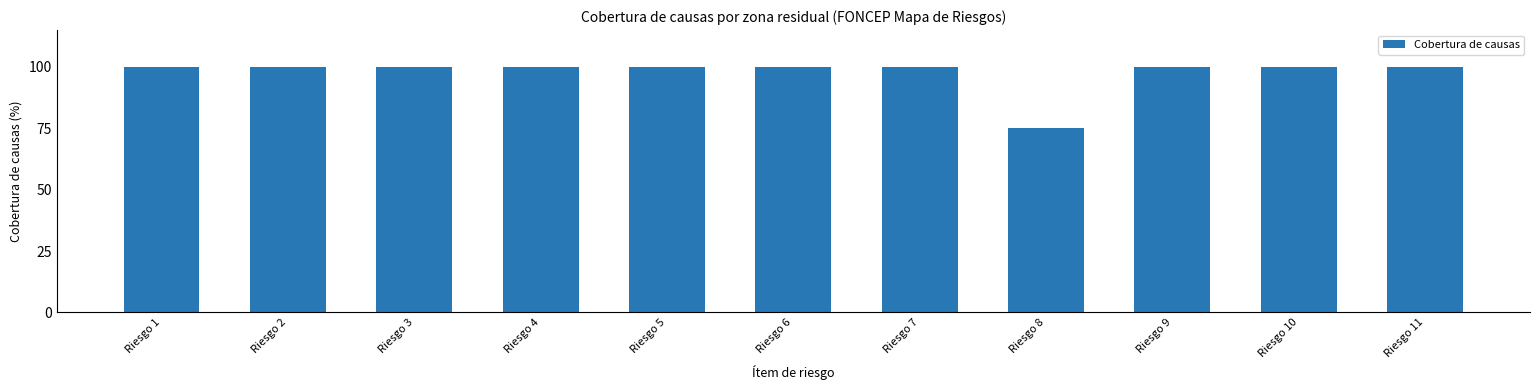

What is the difference between the second highest and minimum values?

25